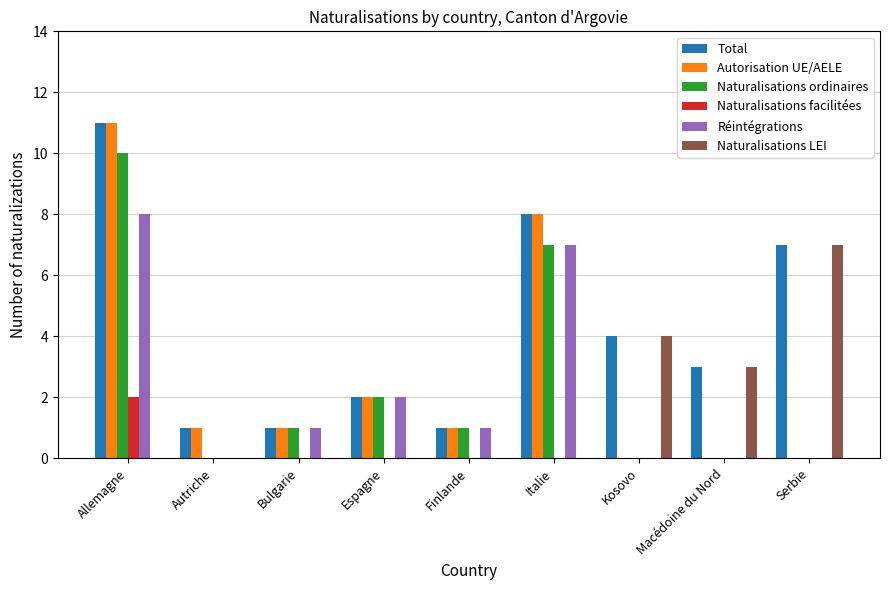

Reading left to right, extract all data points from this chart.

Total: 11	1	1	2	1	8	4	3	7
Autorisation UE/AELE: 11	1	1	2	1	8	0	0	0
Naturalisations ordinaires: 10	0	1	2	1	7	0	0	0
Naturalisations facilitées: 2	0	0	0	0	0	0	0	0
Réintégrations: 8	0	1	2	1	7	0	0	0
Naturalisations LEI: 0	0	0	0	0	0	4	3	7